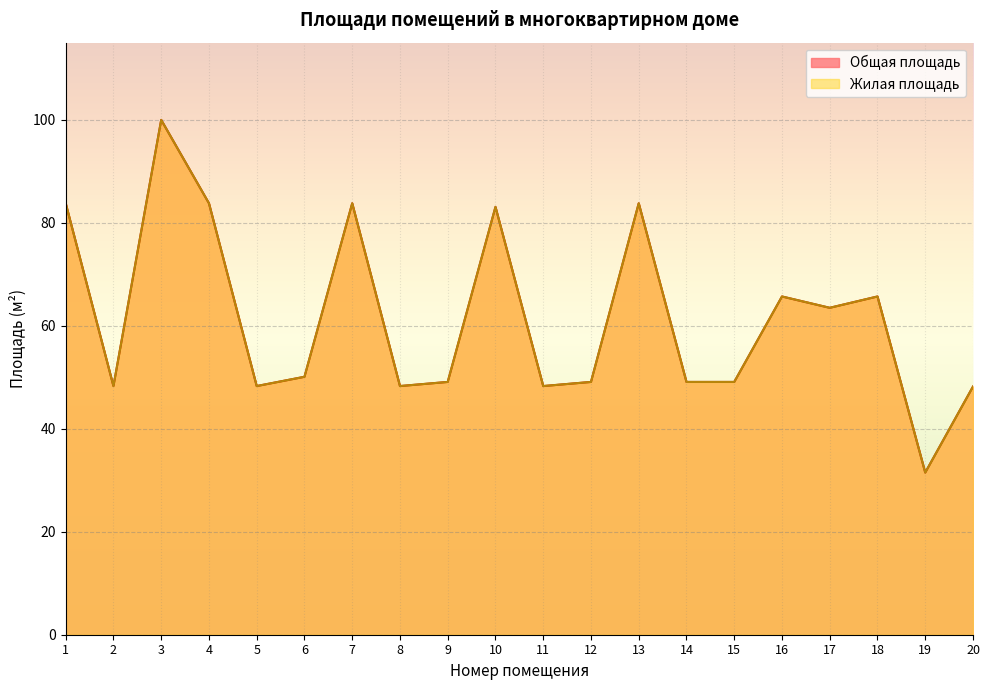

At which category is the sum across all series the highest?

3